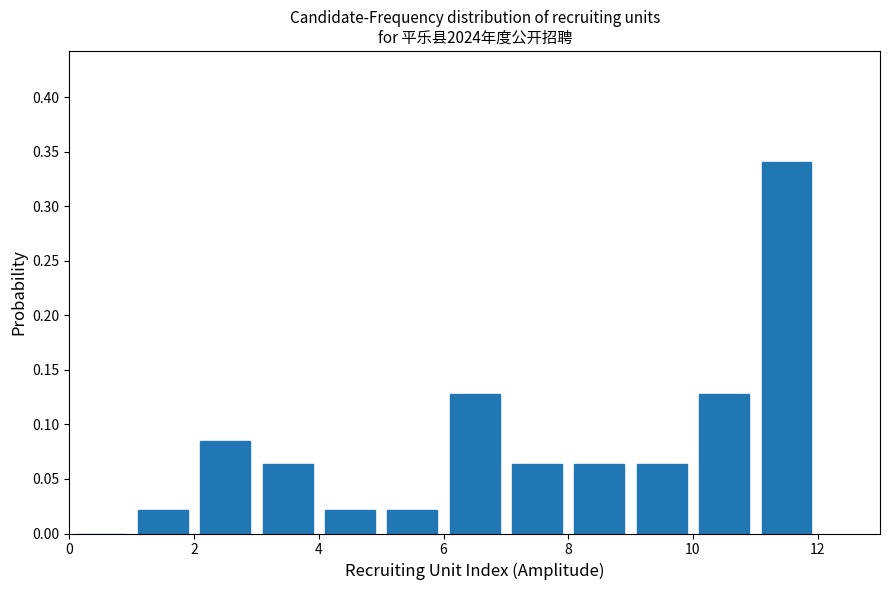

Reading left to right, transcribe this chart: for each bar, give the range it covers on the x-axis and its height. The values are not printed on the chart, so give them approximately, as read against the axis.

0 to 1: 0
1 to 2: 0.020
2 to 3: 0.085
3 to 4: 0.065
4 to 5: 0.020
5 to 6: 0.020
6 to 7: 0.130
7 to 8: 0.065
8 to 9: 0.065
9 to 10: 0.065
10 to 11: 0.130
11 to 12: 0.340